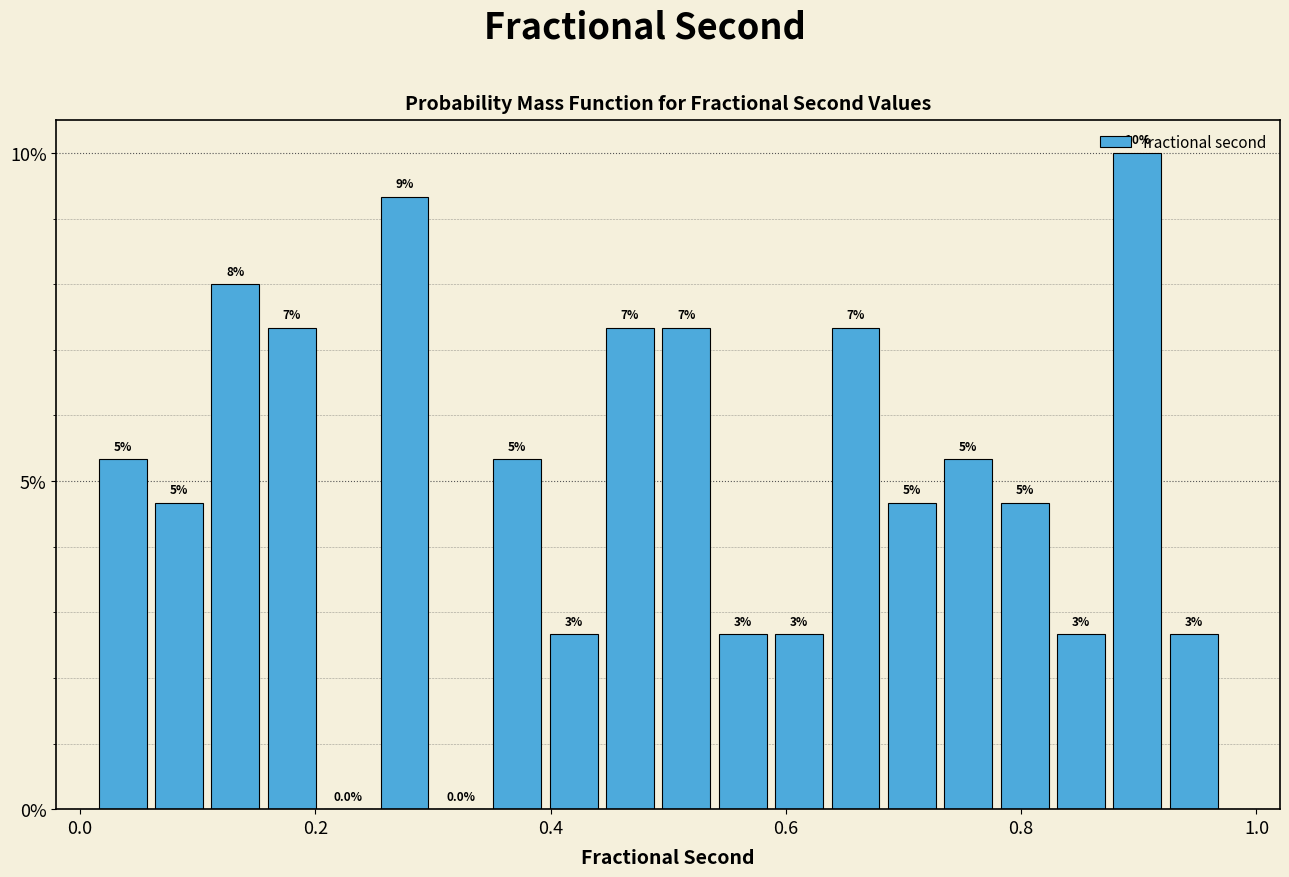

Around what value on the x-axis is the tallest bar? Give the approximate position of its centre, as read against the axis.

0.90